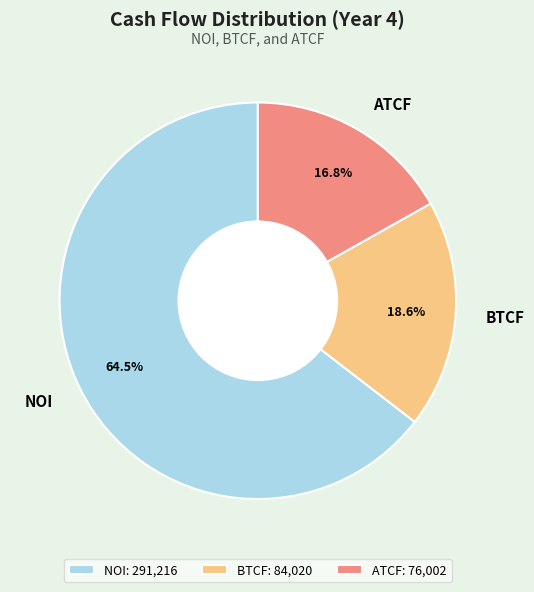

How many segments does this pie chart have?

3